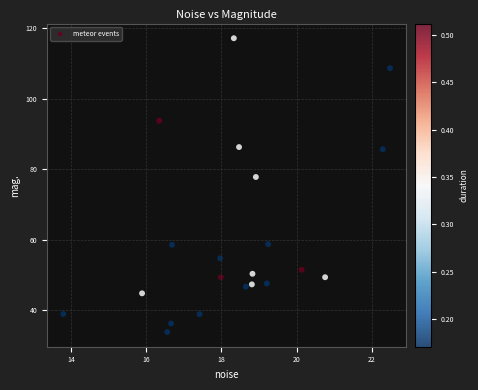

What is the range of Y values (max minus min)?

83.3